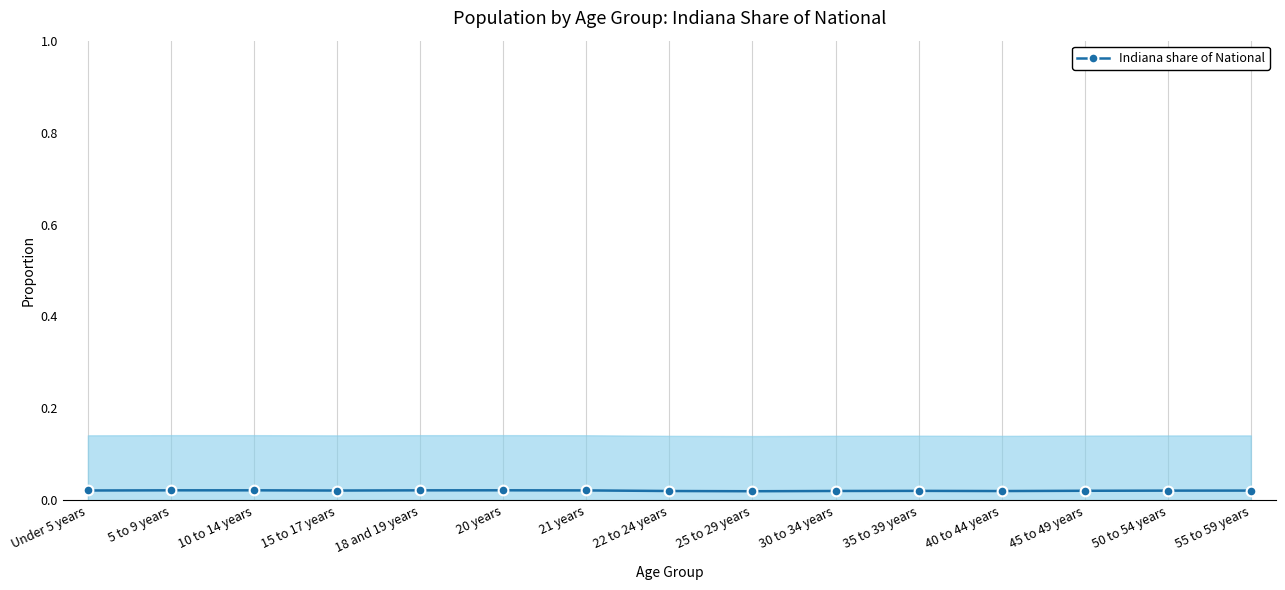

Which has a higher value, 25 to 29 years or 18 and 19 years?

18 and 19 years